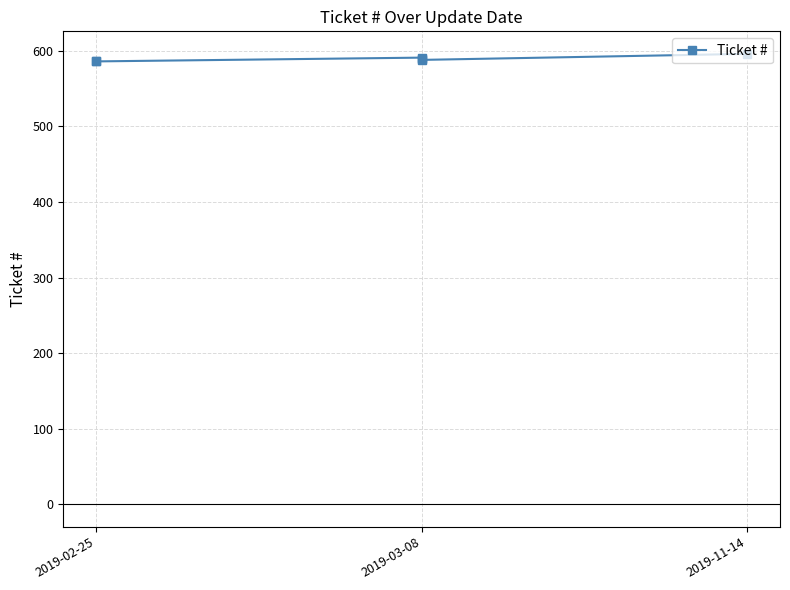

How many distinct data groups are displayed?

1